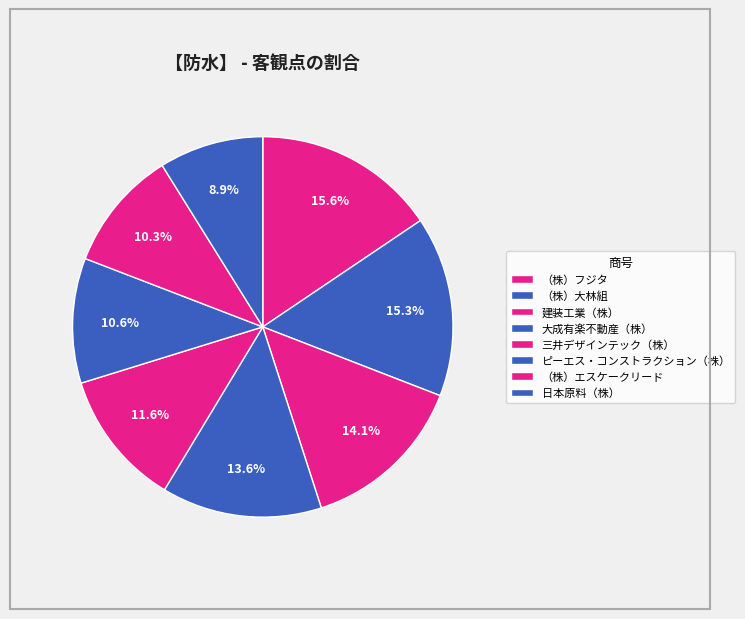

Which category has the smallest portion of the pie?

日本原料（株）